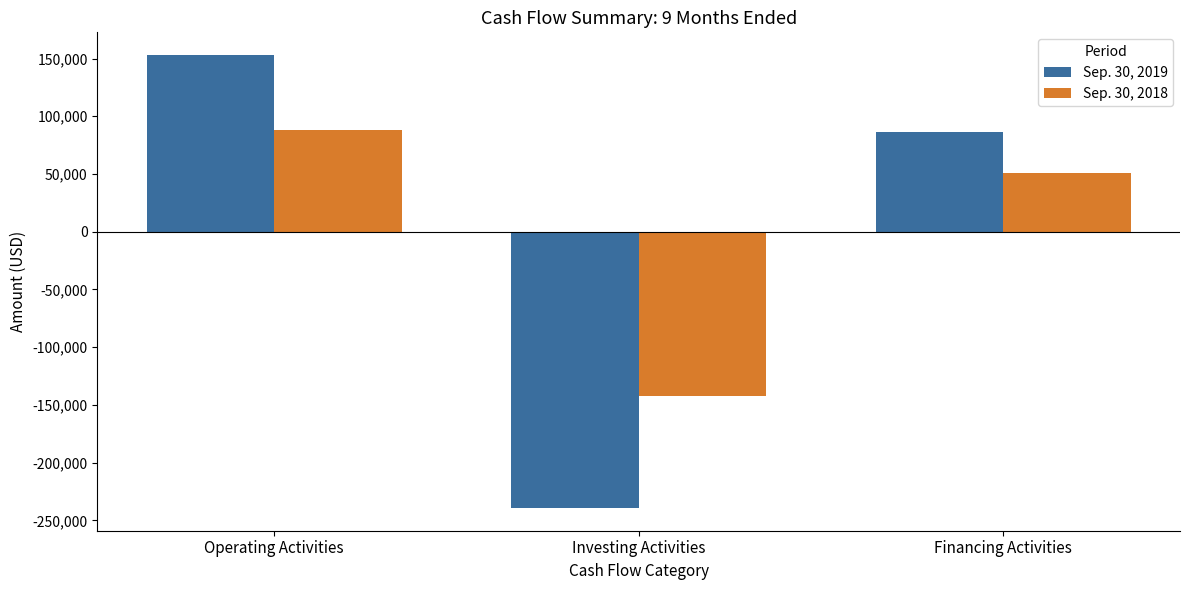

What is the difference between the Sep. 30, 2018 values at Operating Activities and Financing Activities?

37063